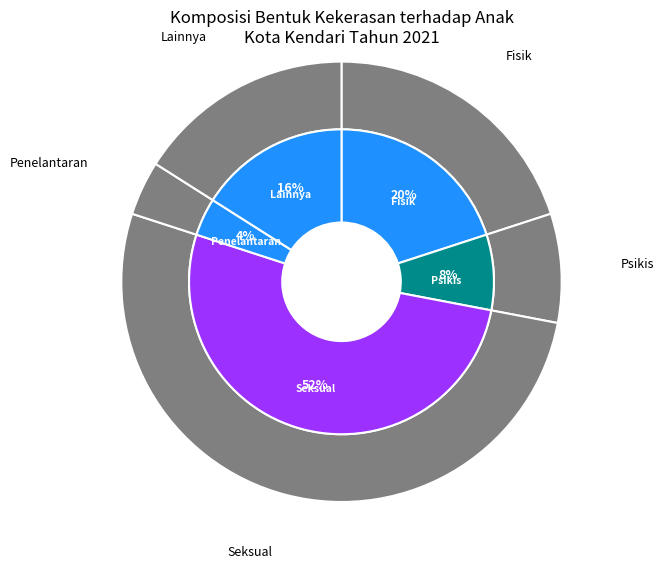

Does Fisik account for over 50% of the chart?

No